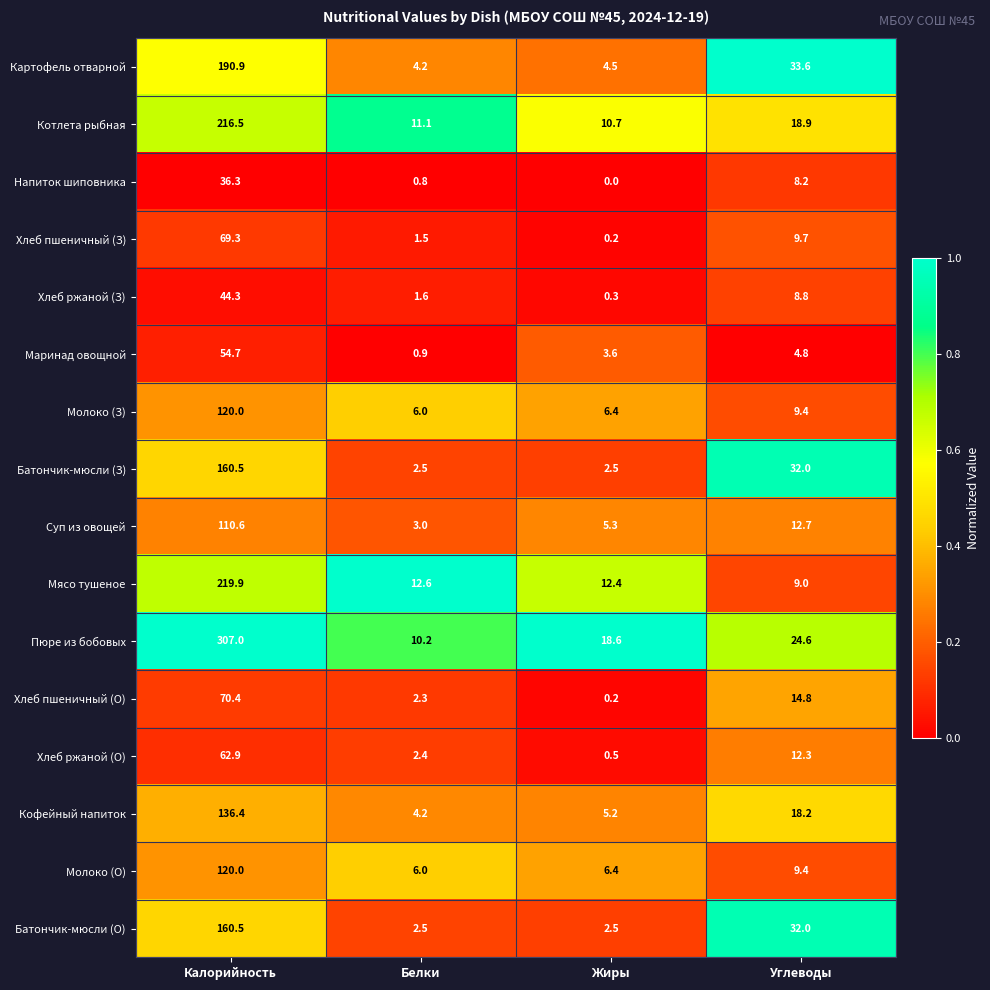

True or false: Хлеб ржаной (О) has a value of 62.9 at Калорийность.

True